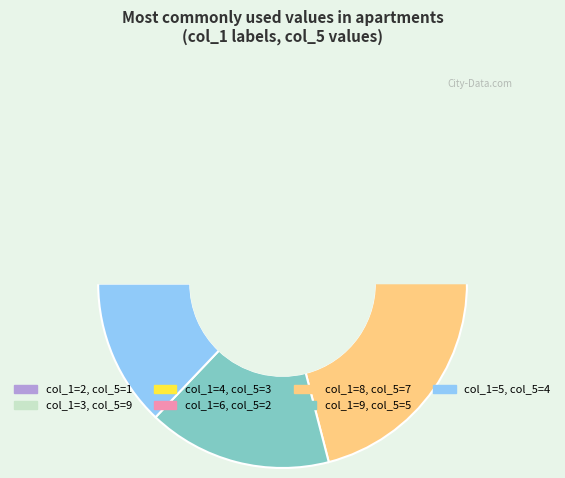

What is the smallest slice in the pie chart?

2